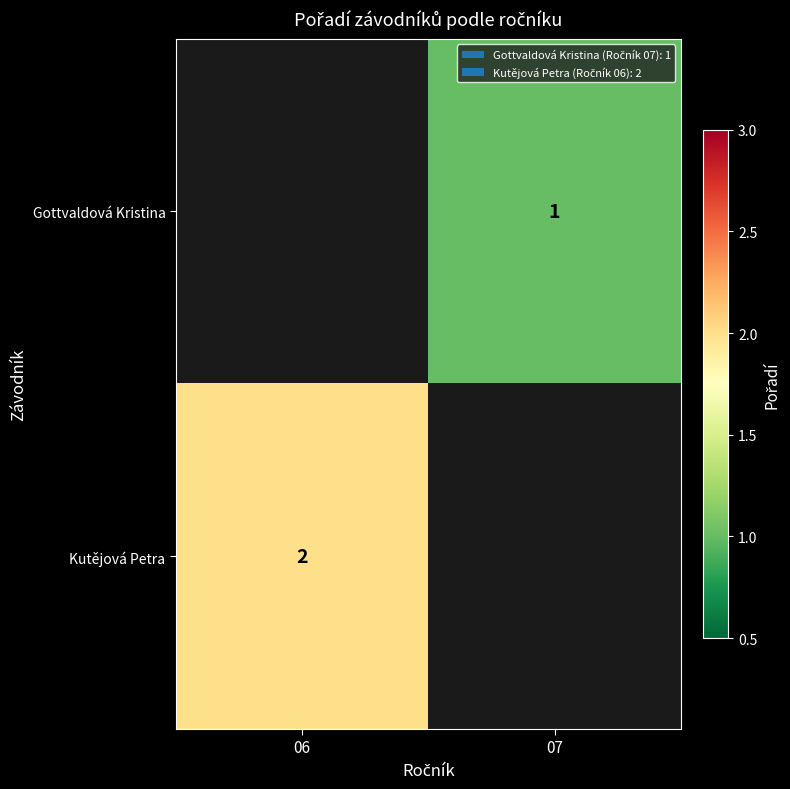

What is the maximum value shown in the chart?

2.0